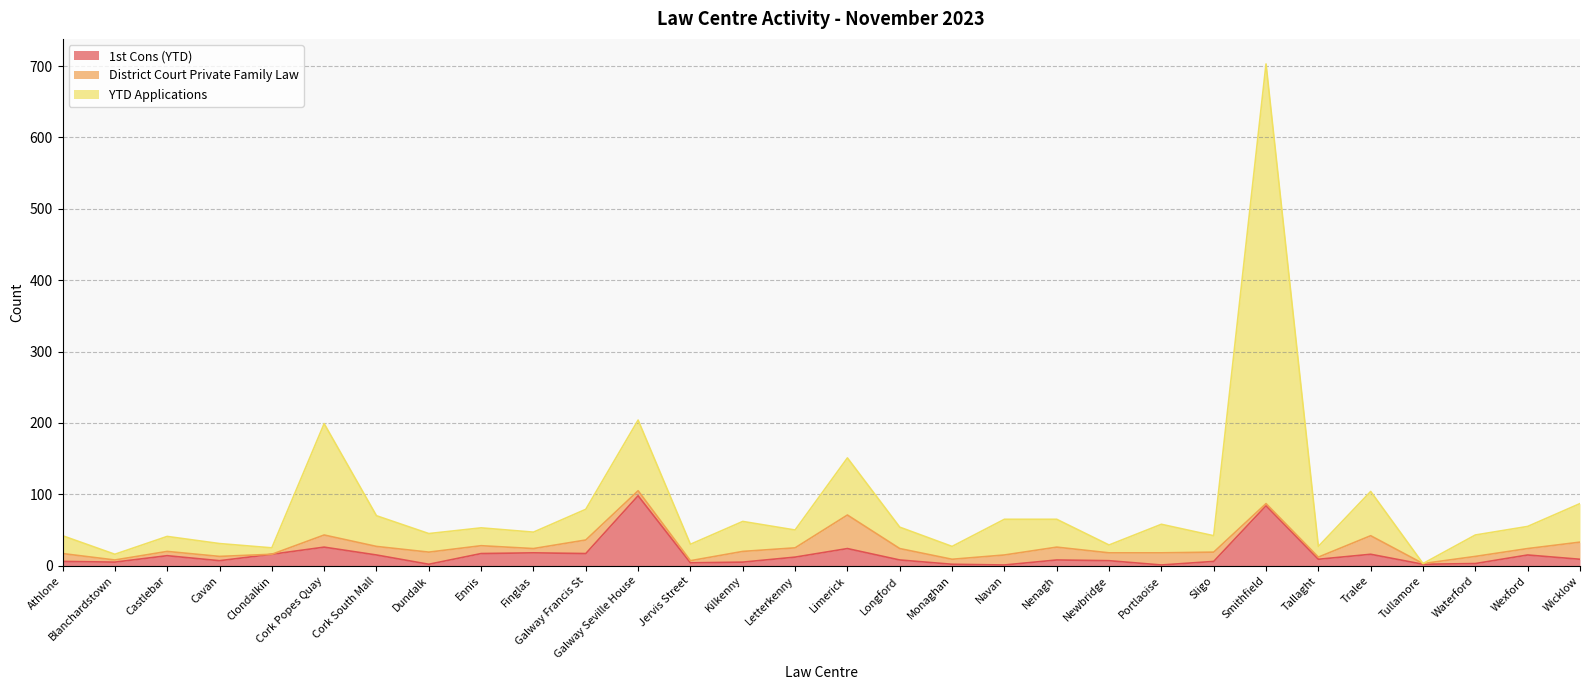

At which category is the sum across all series the highest?

Smithfield